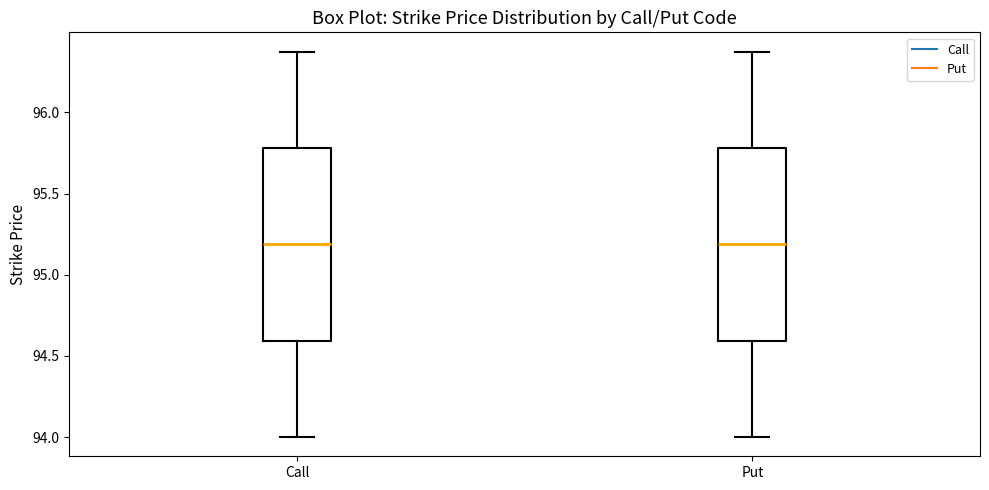

Reading left to right, read every box against the y-axis: the position of its median line, the range the box covers, and the ends of its whiskers. The values are not printed on the chart, so give them approximately, as read against the axis.

Call: median 95.2, box 94.6 to 95.8, whiskers 94.0 to 96.4
Put: median 95.2, box 94.6 to 95.8, whiskers 94.0 to 96.4